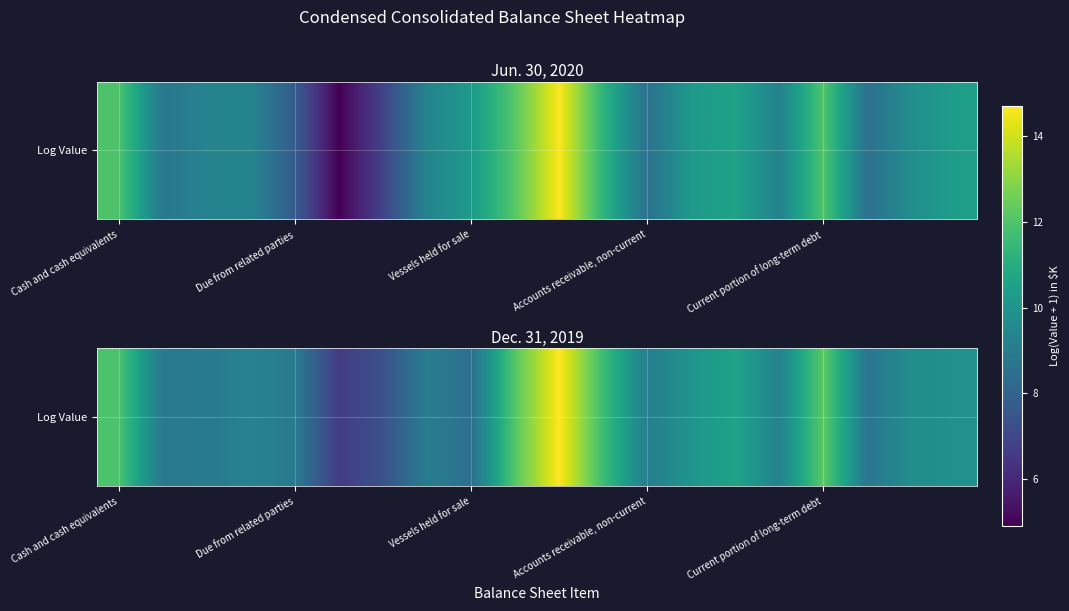

How many distinct data groups are displayed?

1